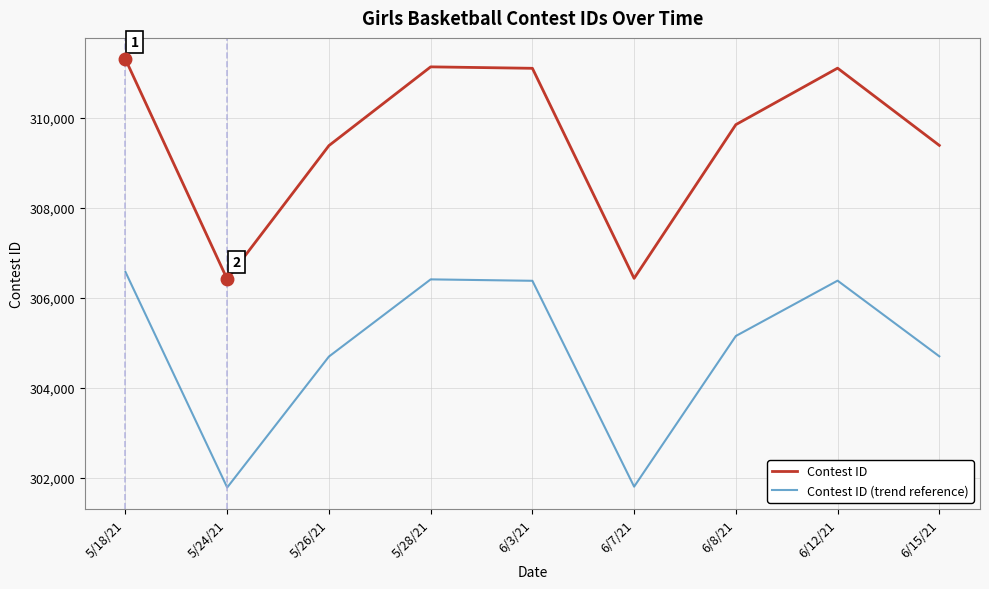

Which series has the widest spread of values?

Contest ID